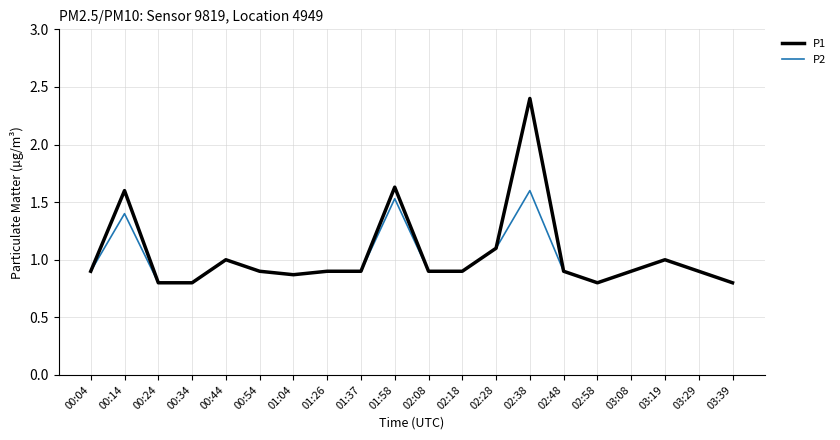

What value does the P1 series have at 00:44?

1.0